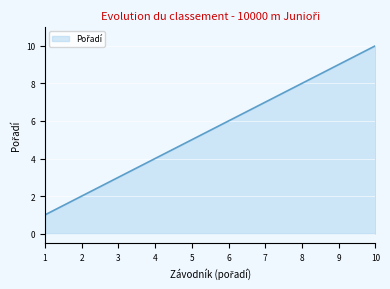

The chart shows a value of 1 at 1. True or false?

True